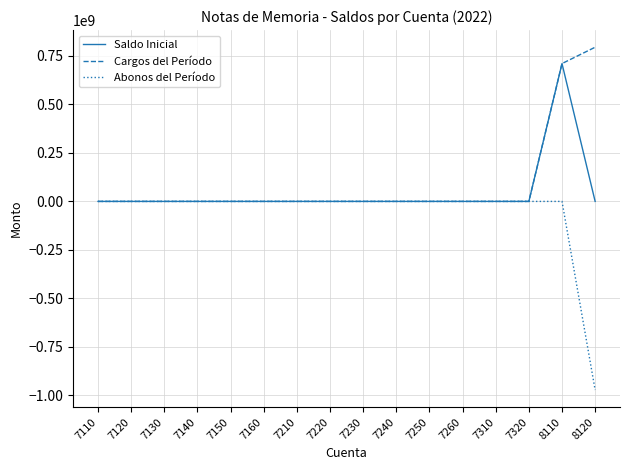

Rank the series by their maximum value, from lowest to highest.

Abonos del Período, Saldo Inicial, Cargos del Período